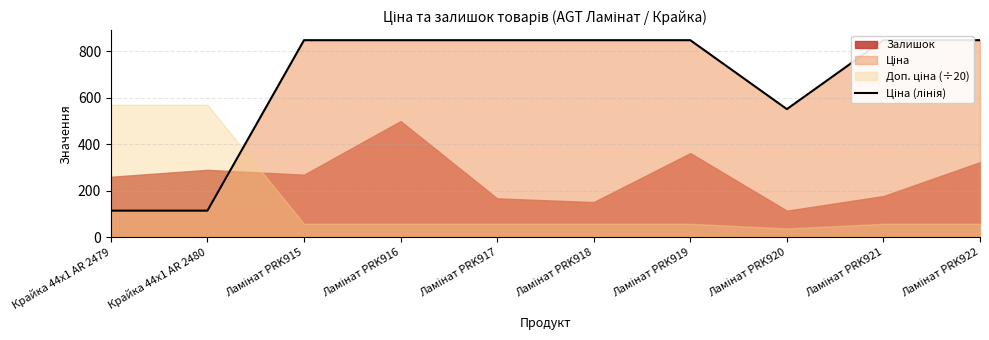

The chart shows a value of 848.4 at Ламінат PRK915. True or false?

True